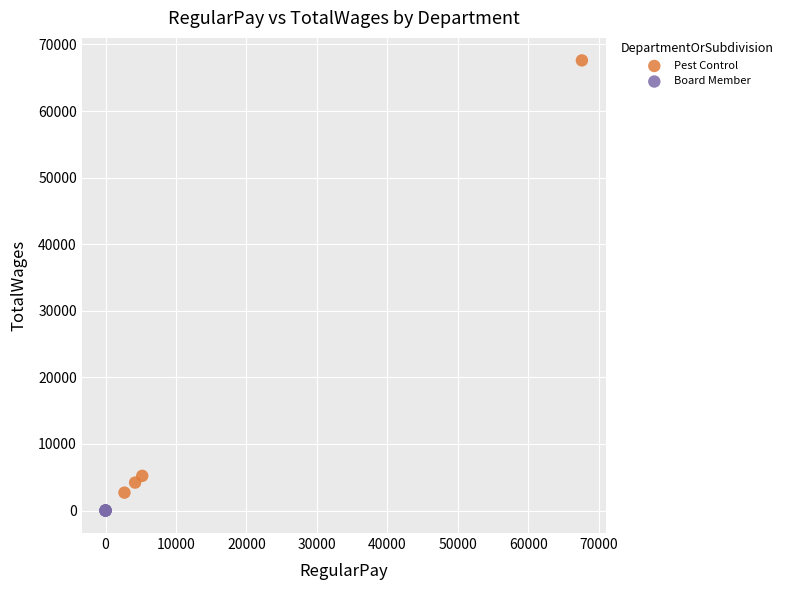

Which series contains the highest Y value?

Pest Control